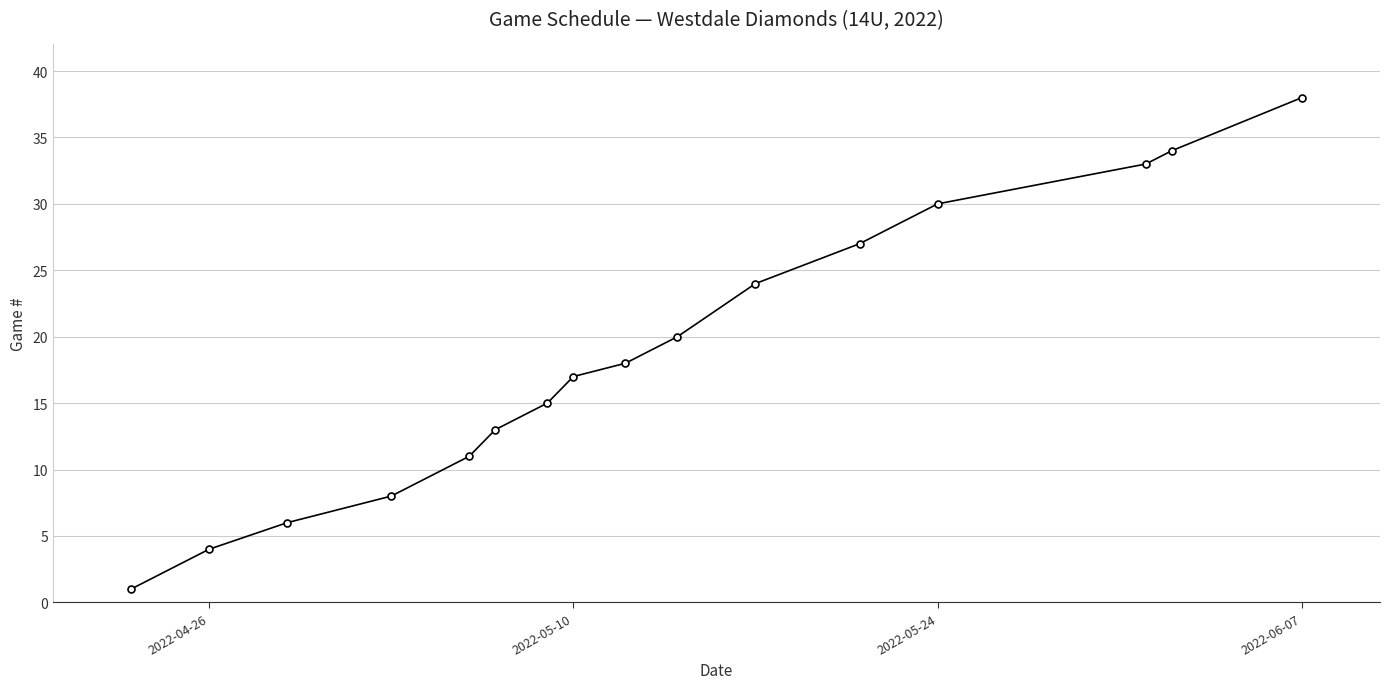

What is the value of the 7th point from the left?

15